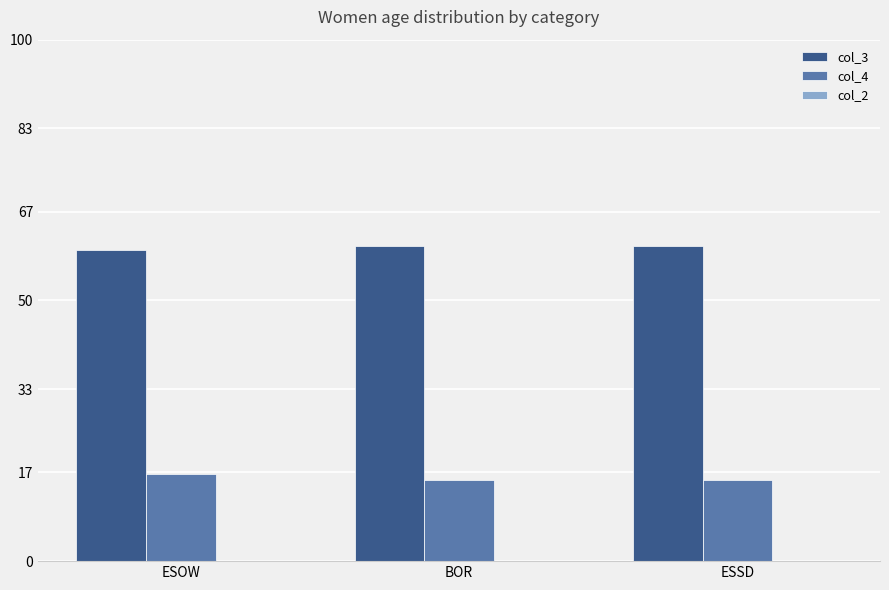

Which series has the largest total across all categories?

col_3